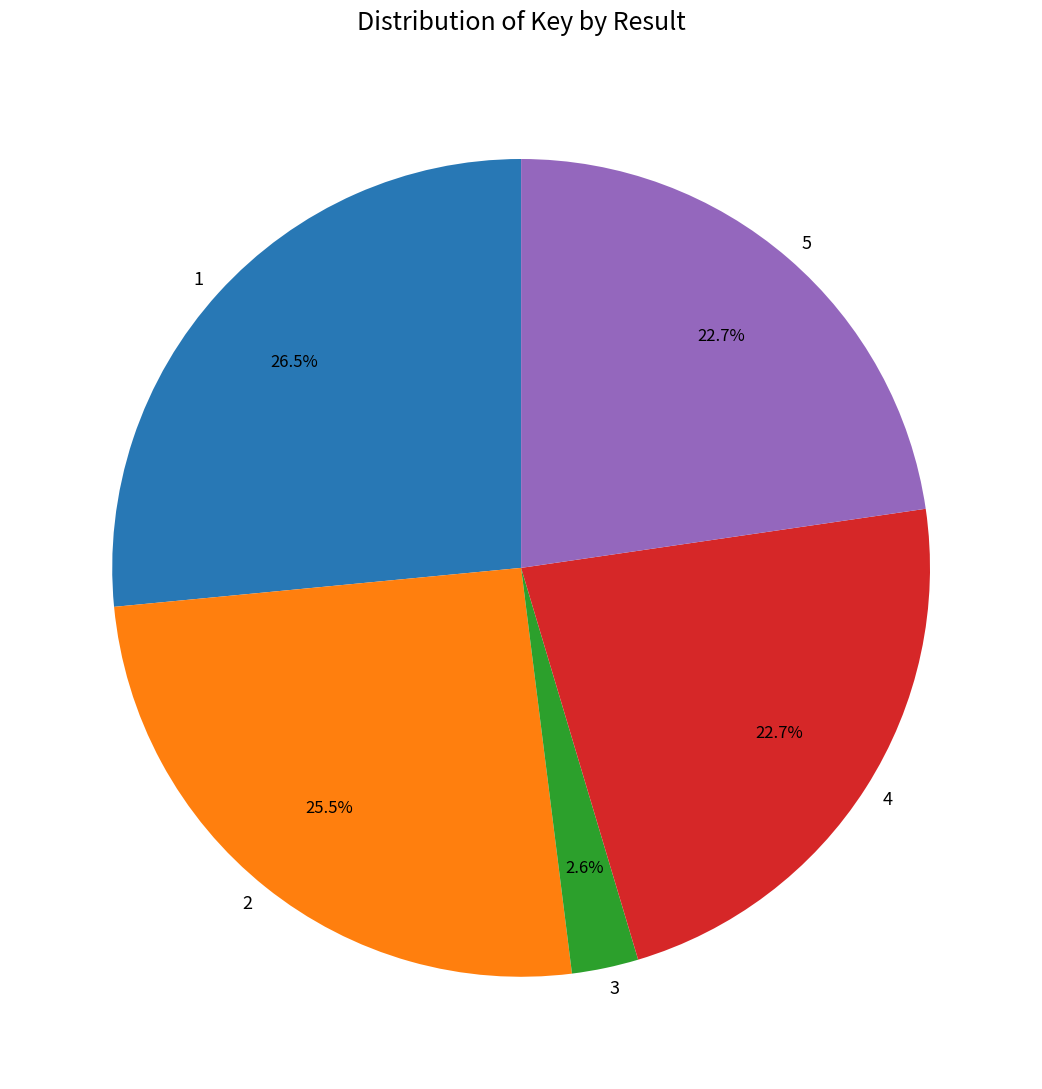

Combined, what portion of the pie is 5 and 4?

45.4%